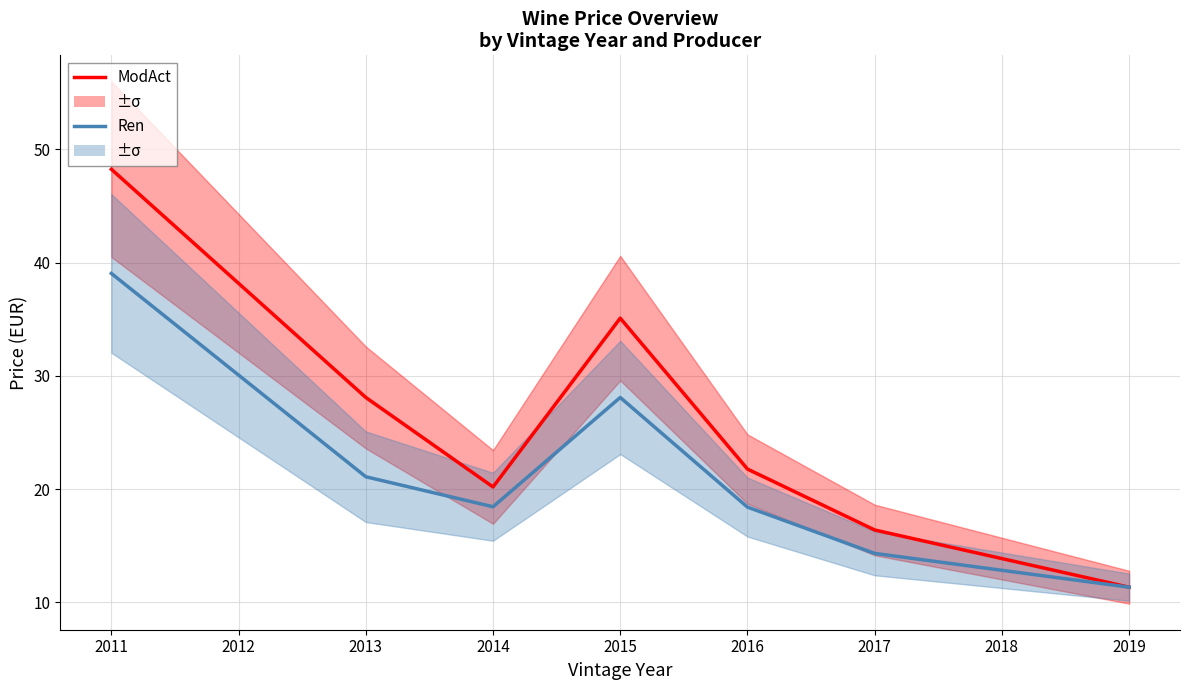

Which series has the widest spread of values?

ModAct